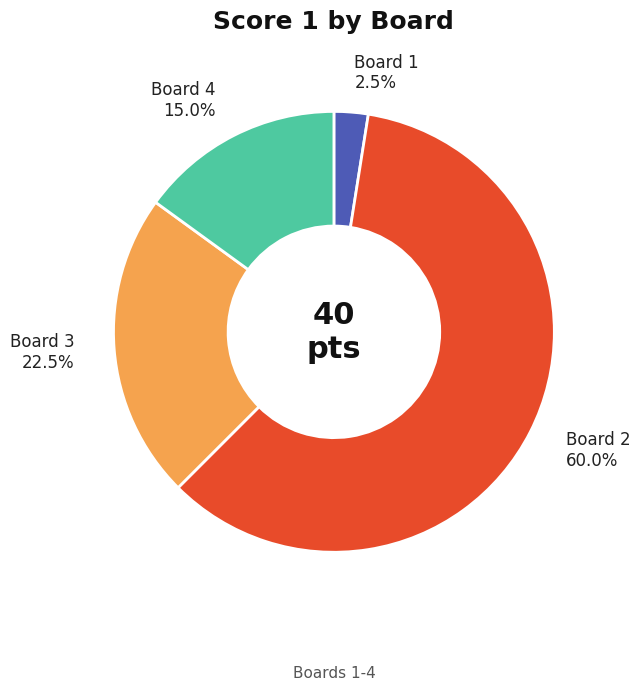

To the nearest percent, what is the combined percentage of Board 4 and Board 2?

75%